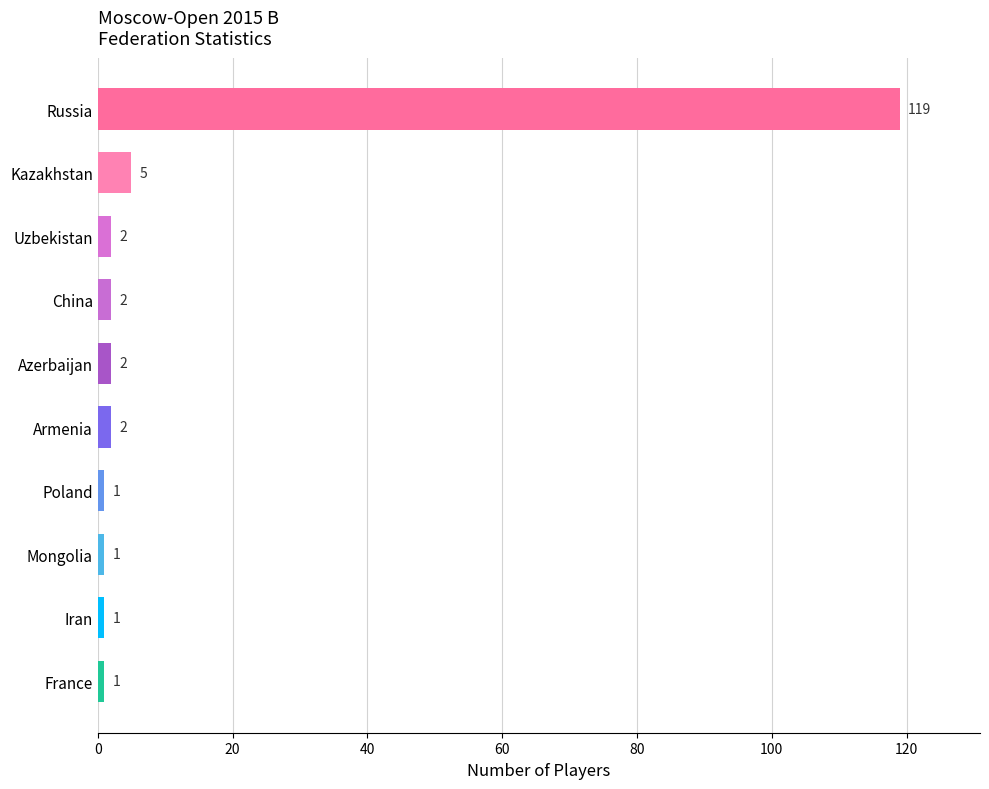

Between Kazakhstan and Uzbekistan, which is larger?

Kazakhstan